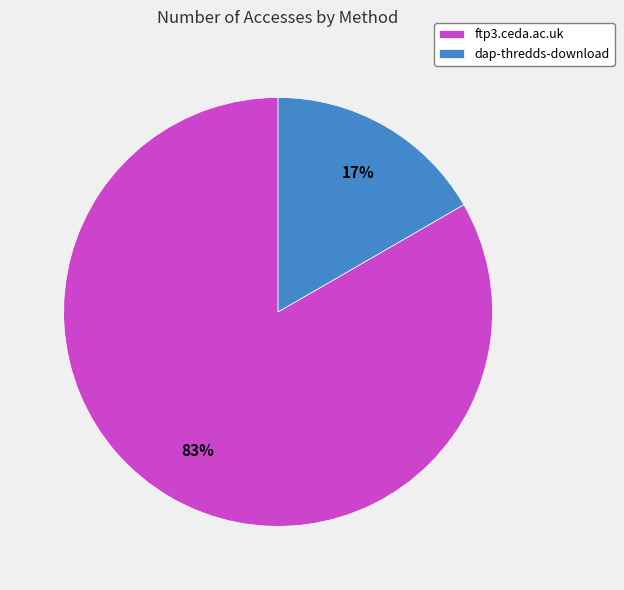

Rank the categories by value from lowest to highest.

dap-thredds-download, ftp3.ceda.ac.uk